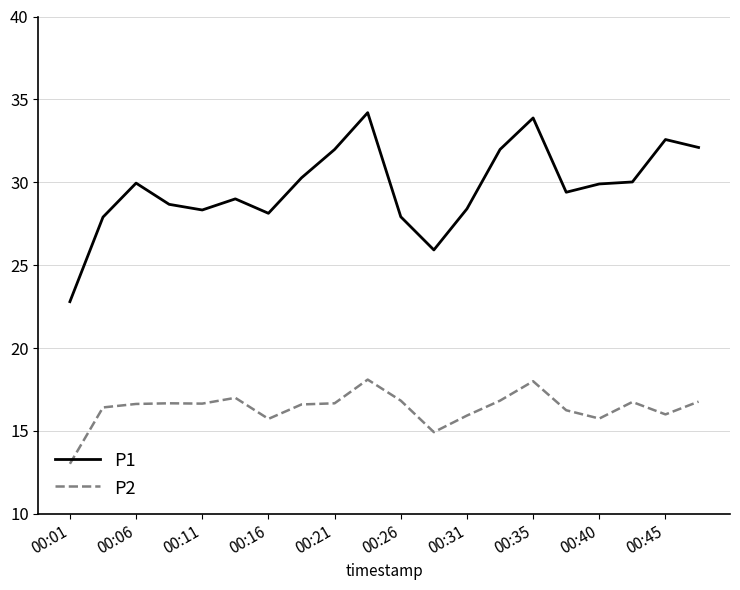

True or false: P2 and P1 cross at least once.

False